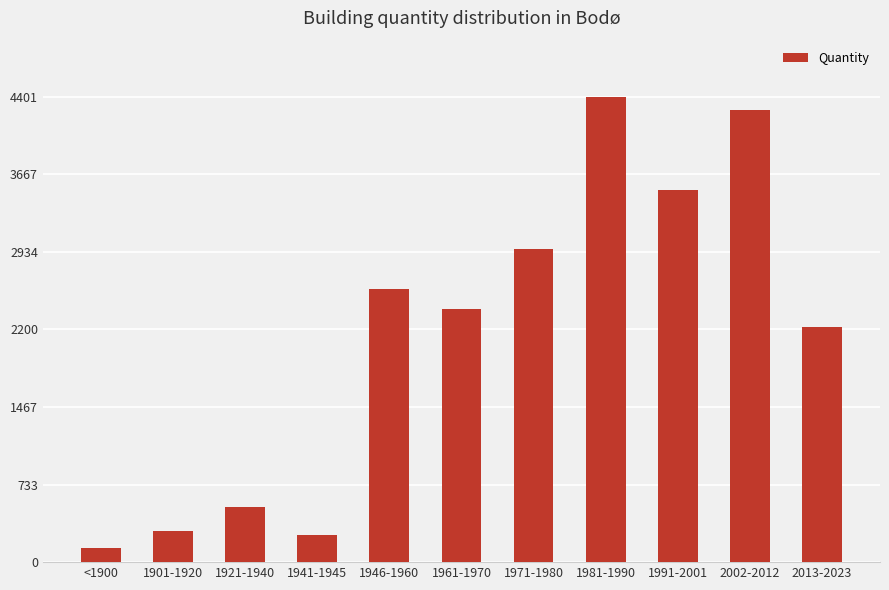

Reading left to right, transcribe all the data shown in this chart.

<1900=135	1901-1920=290	1921-1940=520	1941-1945=255	1946-1960=2585	1961-1970=2392	1971-1980=2960	1981-1990=4401	1991-2001=3519	2002-2012=4276	2013-2023=2223